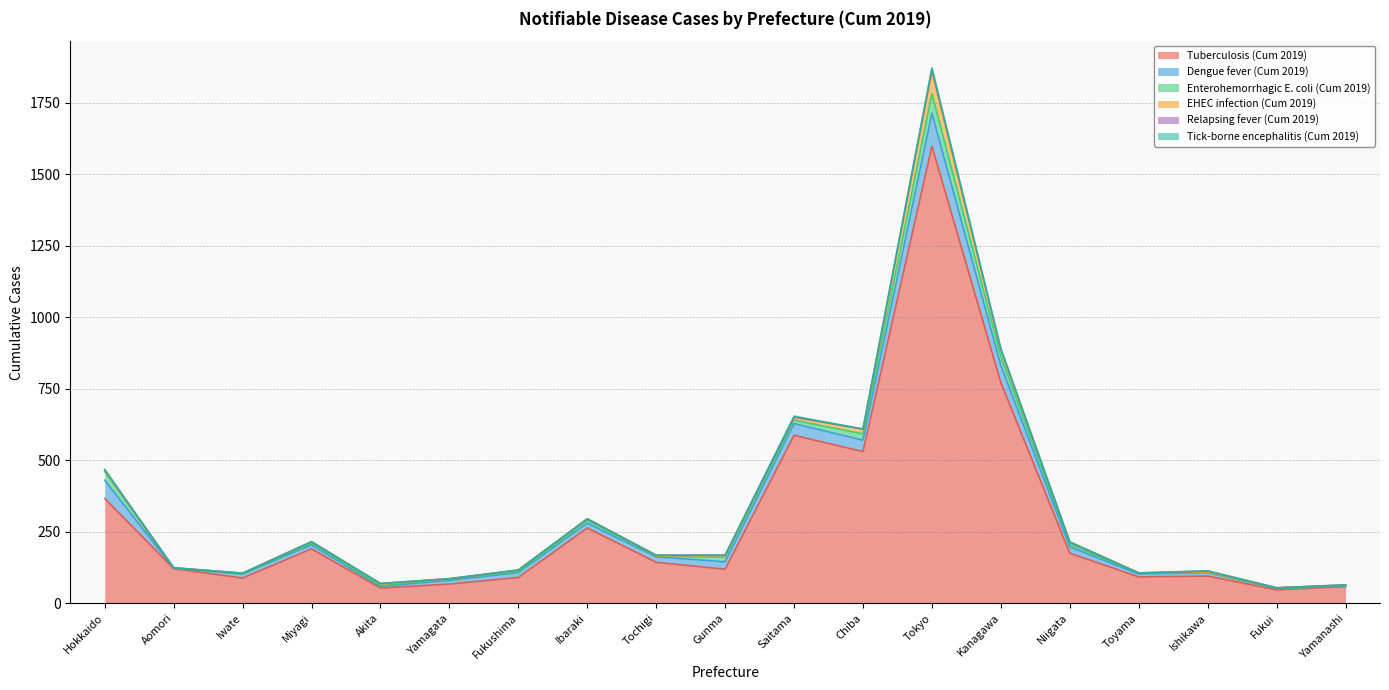

The Tick-borne encephalitis (Cum 2019) series shows -2 at Aomori. True or false?

False